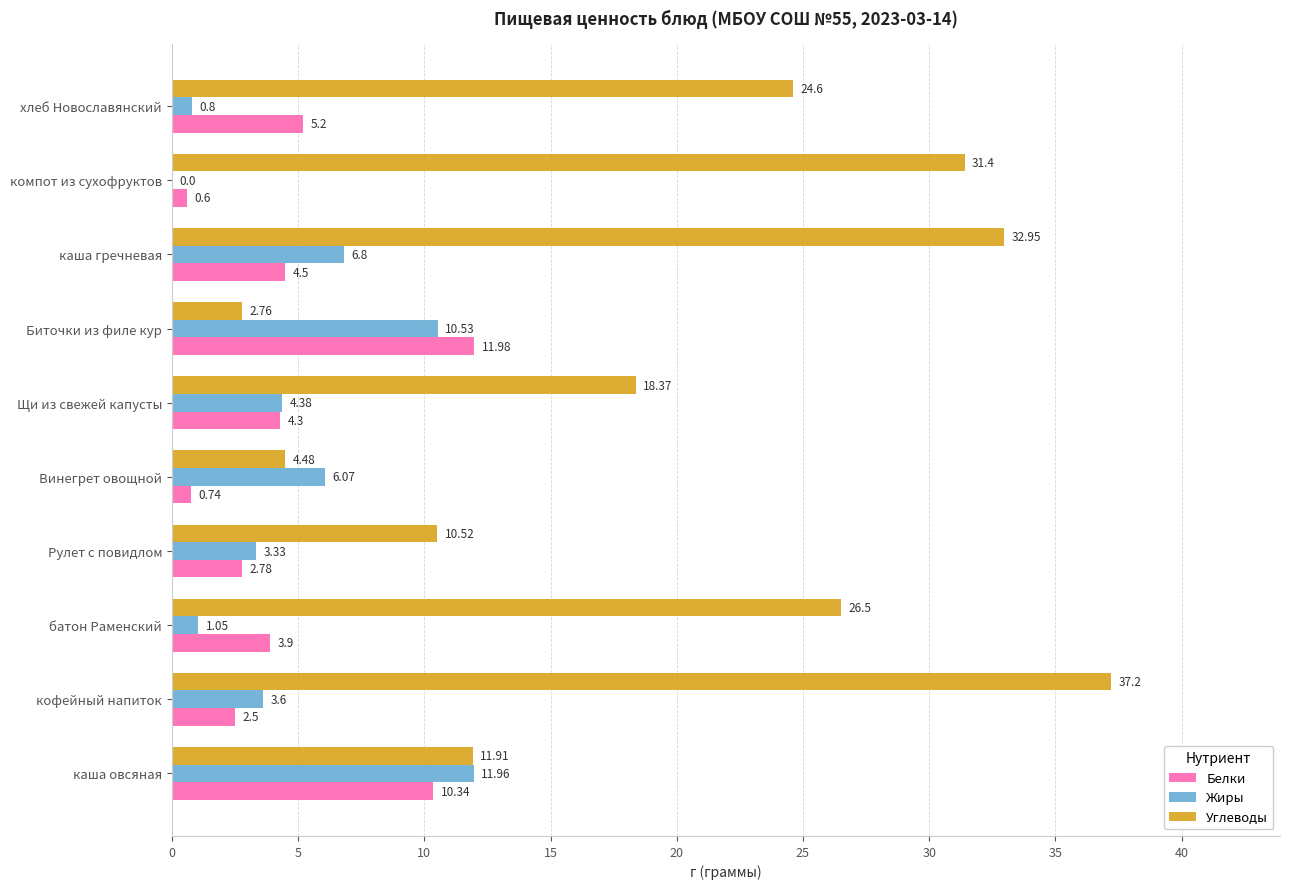

At which category is the sum across all series the highest?

каша гречневая